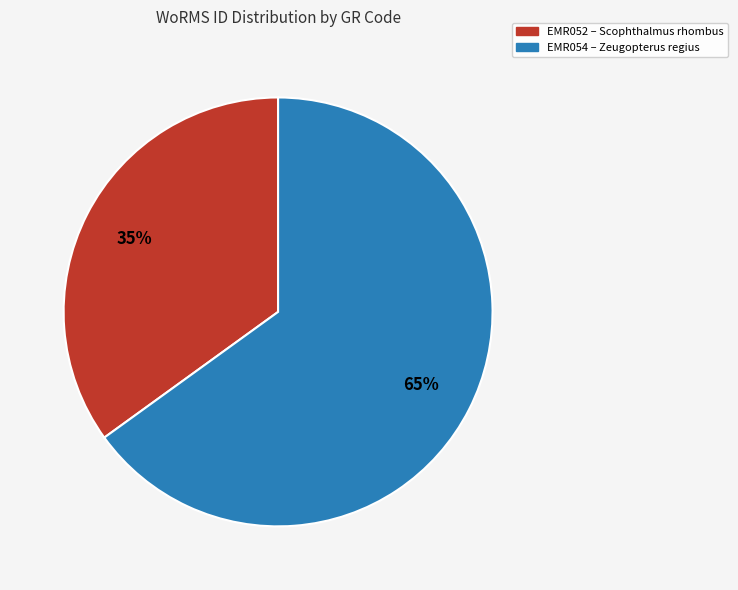

Count the number of slices in the pie.

2